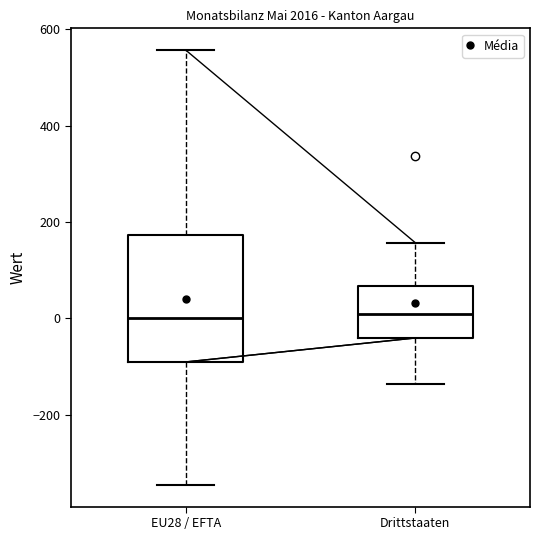

Which box is the tallest, from its lower edge to its upper edge?

EU28 / EFTA